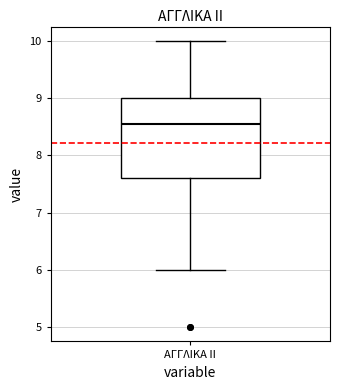

Where does the median line of the box for ΑΓΓΛΙΚΑ ΙΙ sit on the y-axis? The values are not printed on the chart, so give them approximately, as read against the axis.

8.6